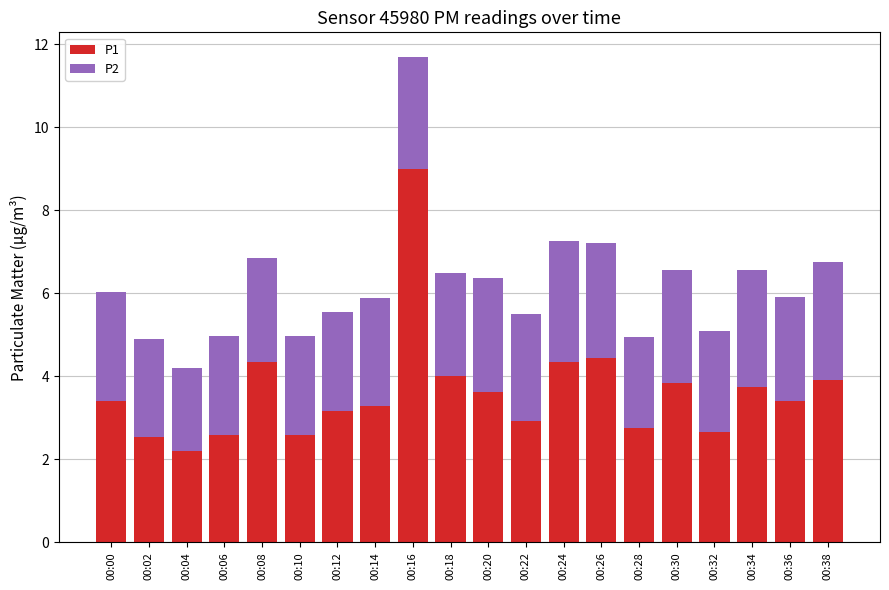

Does the chart contain any negative values?

No